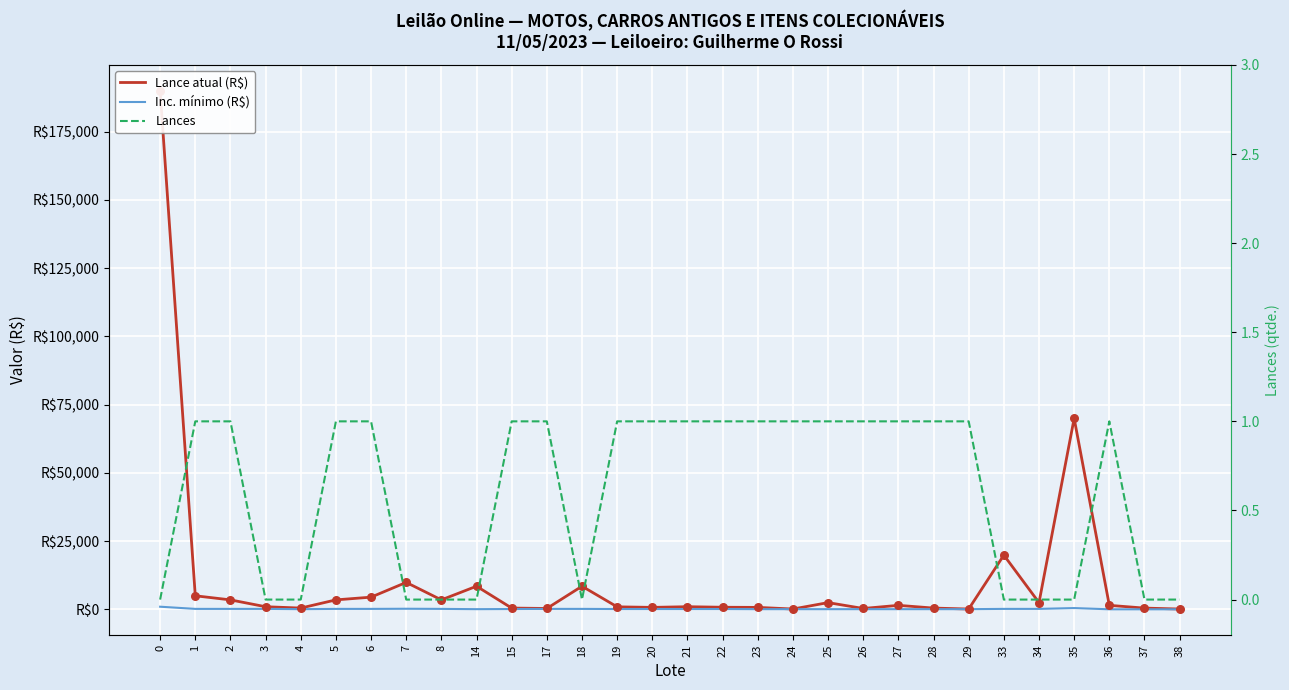

Is the value of Inc. mínimo (R$) at 0 greater than the value of Lance atual (R$) at 26?

Yes